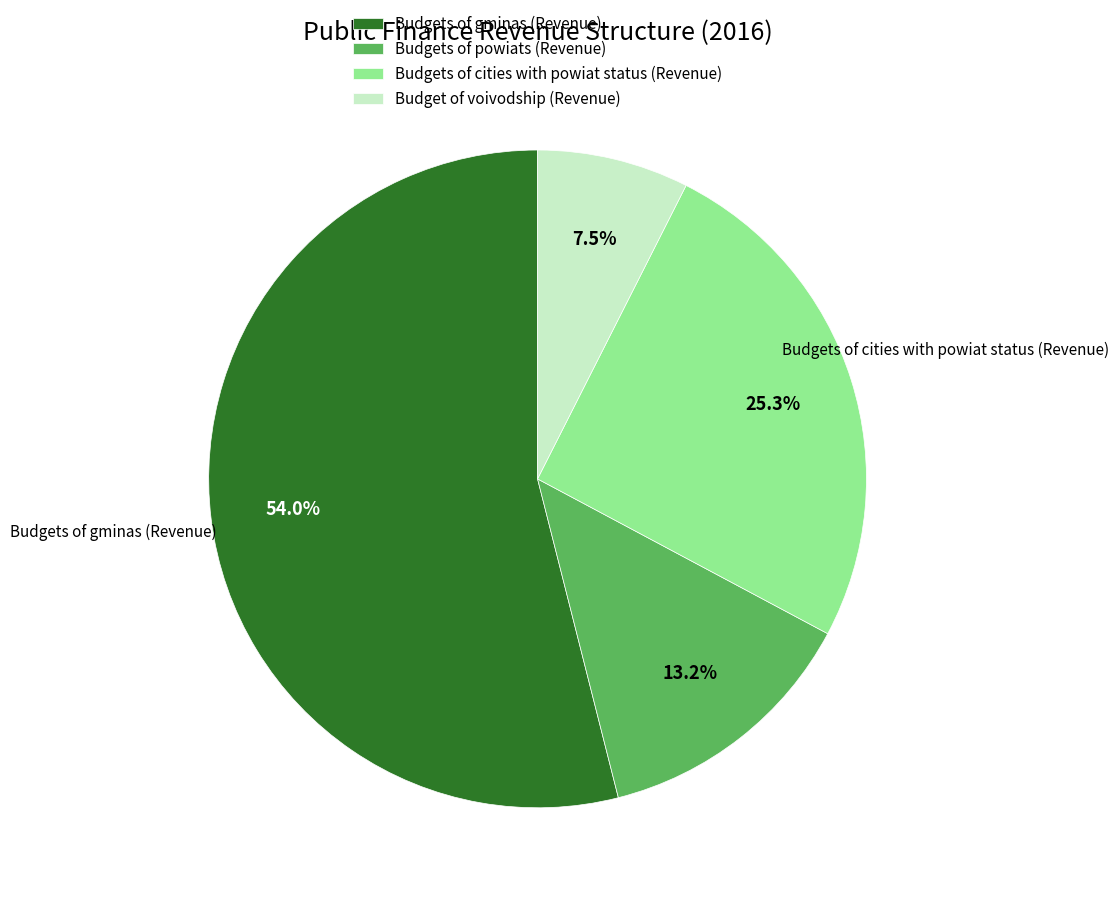

The Budgets of gminas (Revenue) slice represents 61% of the pie. True or false?

False